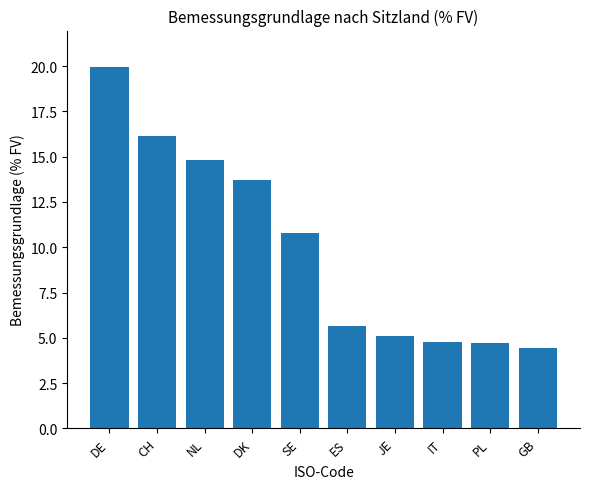

What is the difference between the maximum and second lowest values?

15.2